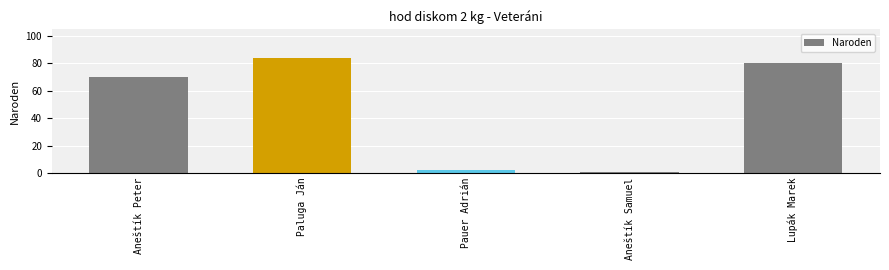

Rank the categories by value from lowest to highest.

Aneštík Samuel, Pauer Adrián, Aneštík Peter, Lupák Marek, Paluga Ján